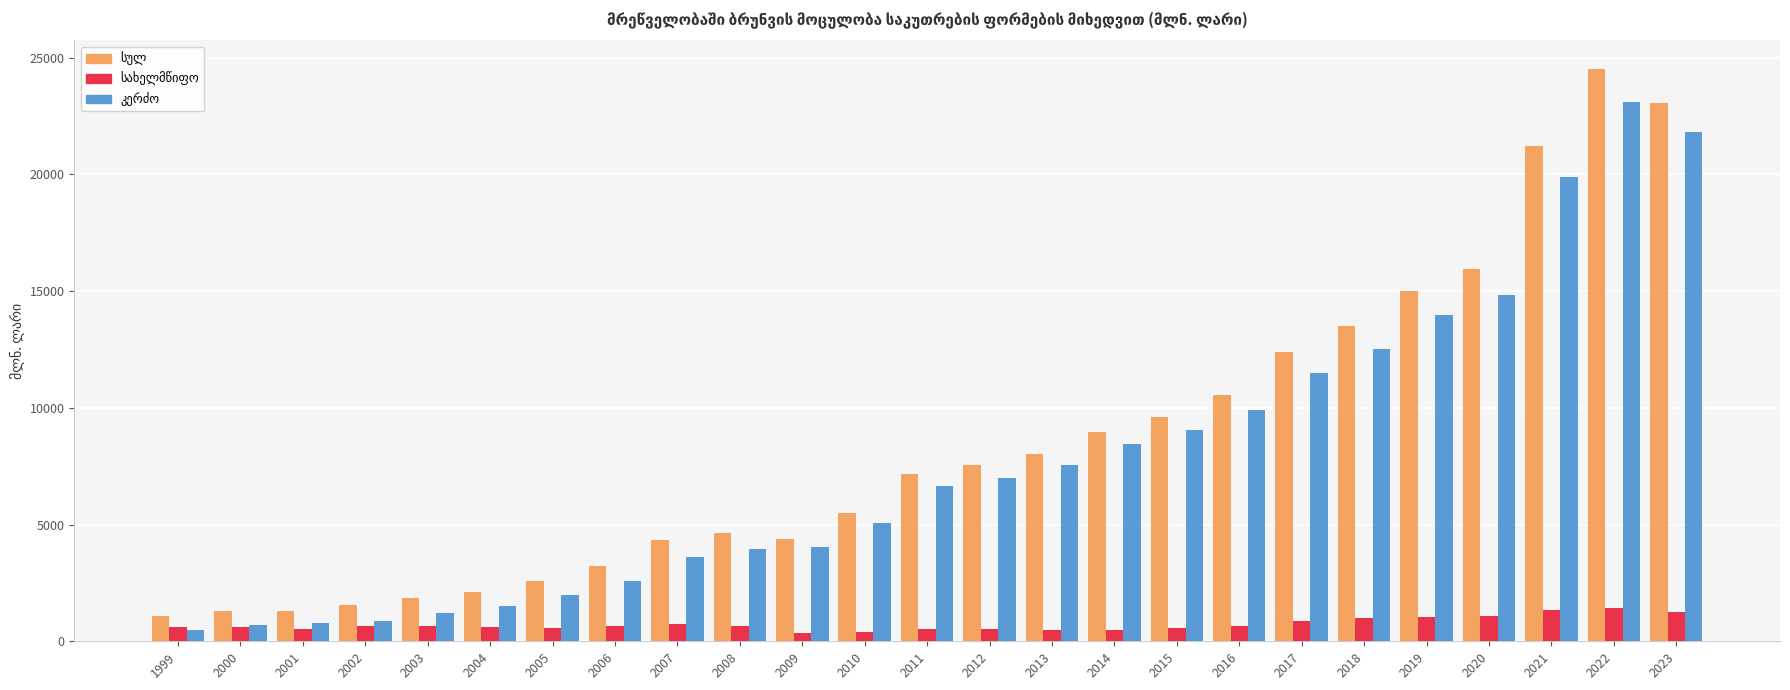

Which category has the highest value across all series?

2022